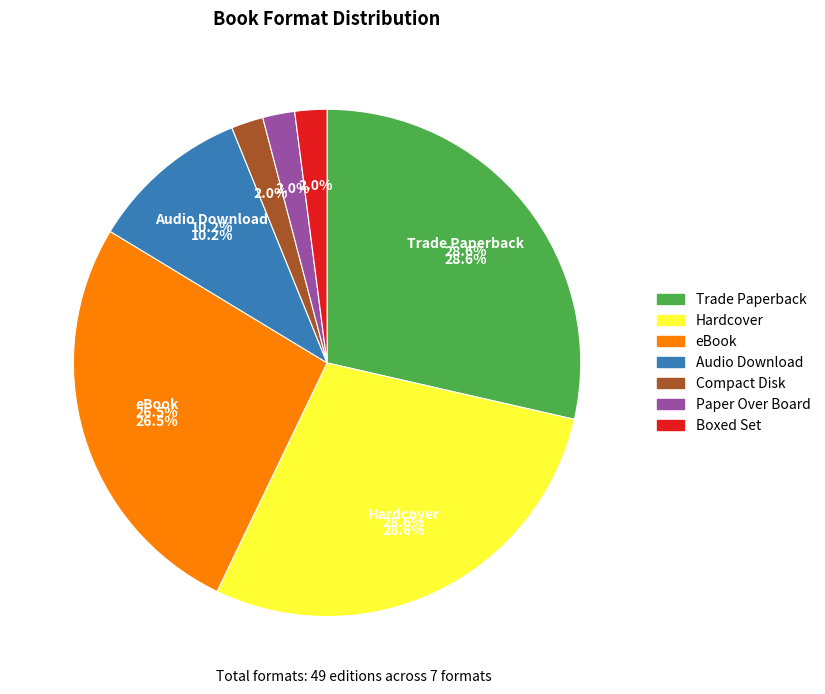

Does Boxed Set represent more than half of the total?

No